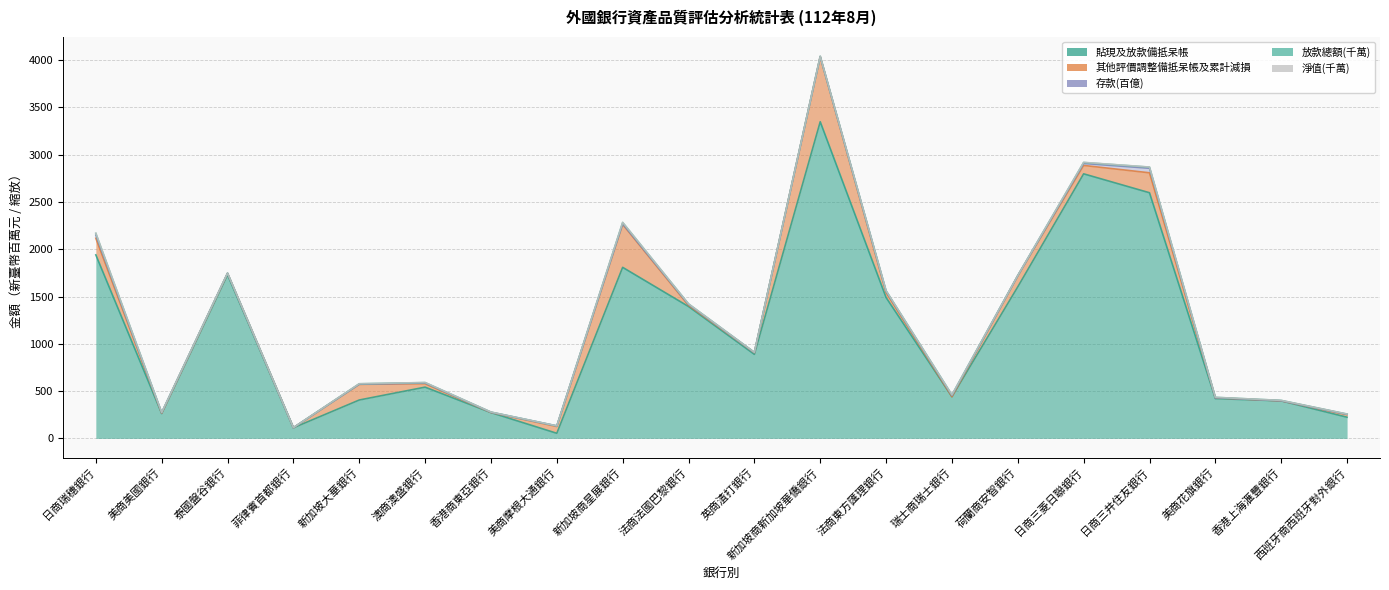

What is the sum of all 淨值(千萬) values?

12.4